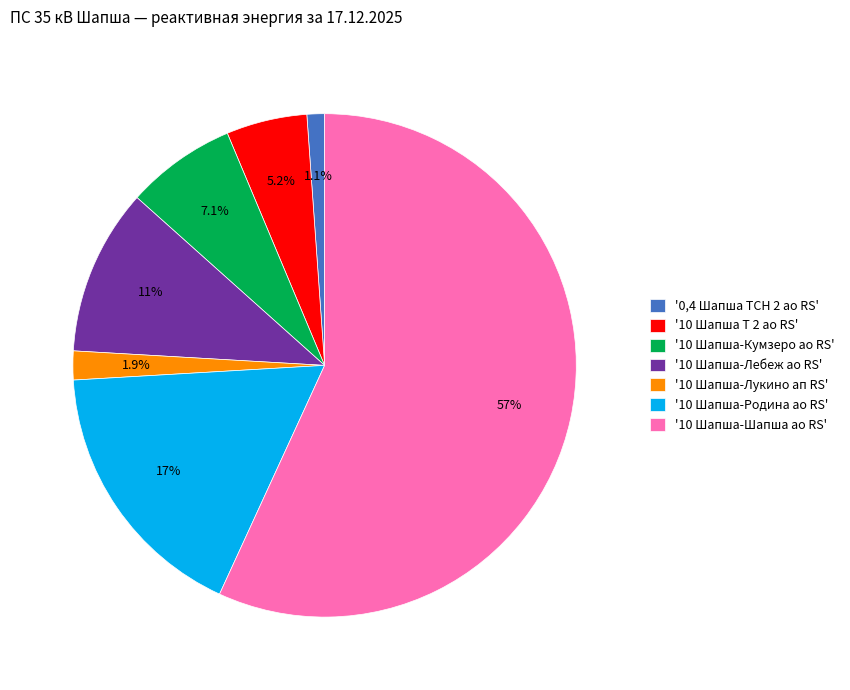

What is the ratio of the value at '10 Шапша-Шапша ао RS' to the value at '10 Шапша-Лебеж ао RS'?

5.3